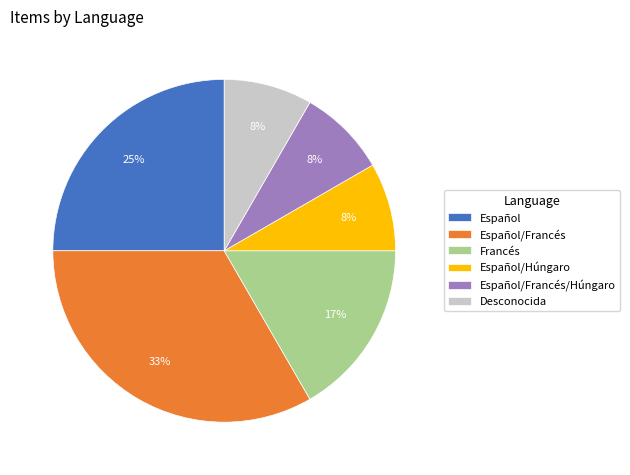

What percentage is the Español slice, to the nearest percent?

25%